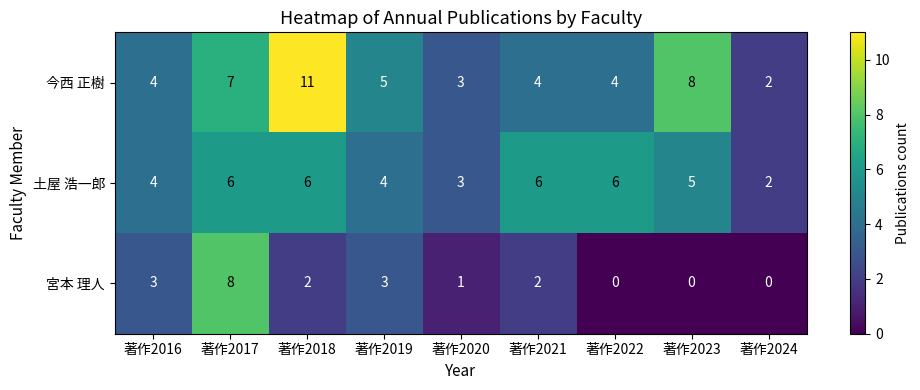

True or false: 宮本 理人 has a value of -4 at 著作2022.

False